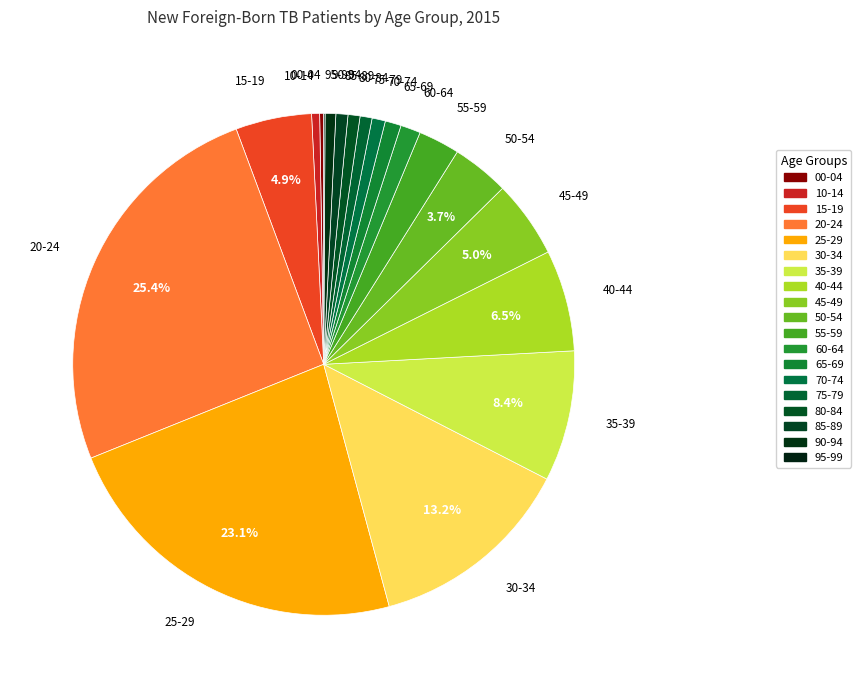

Between 00-04 and 95-99, which is larger?

00-04